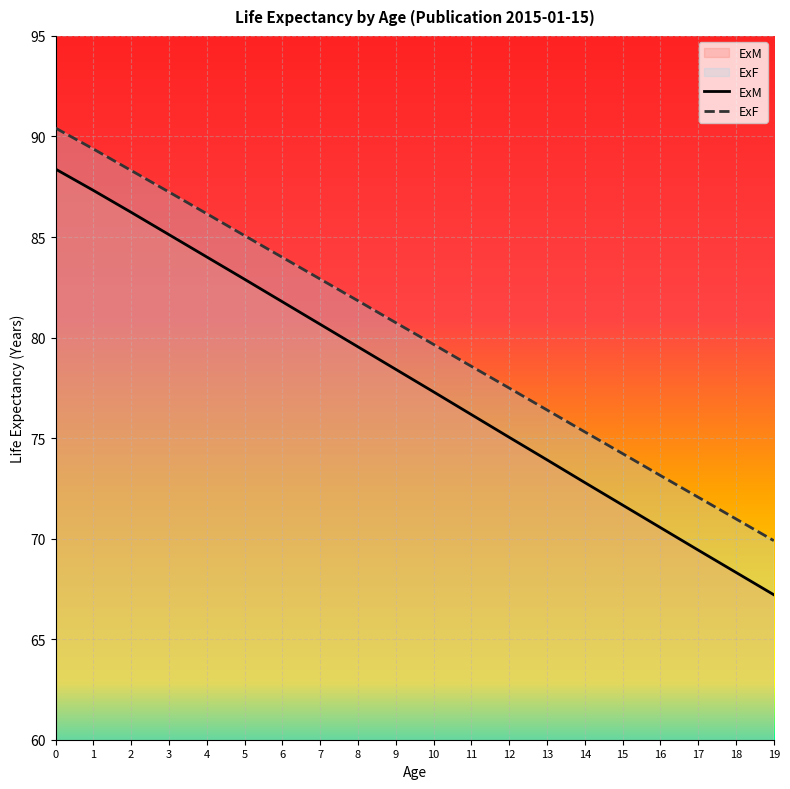

True or false: ExF and ExM cross at least once.

False